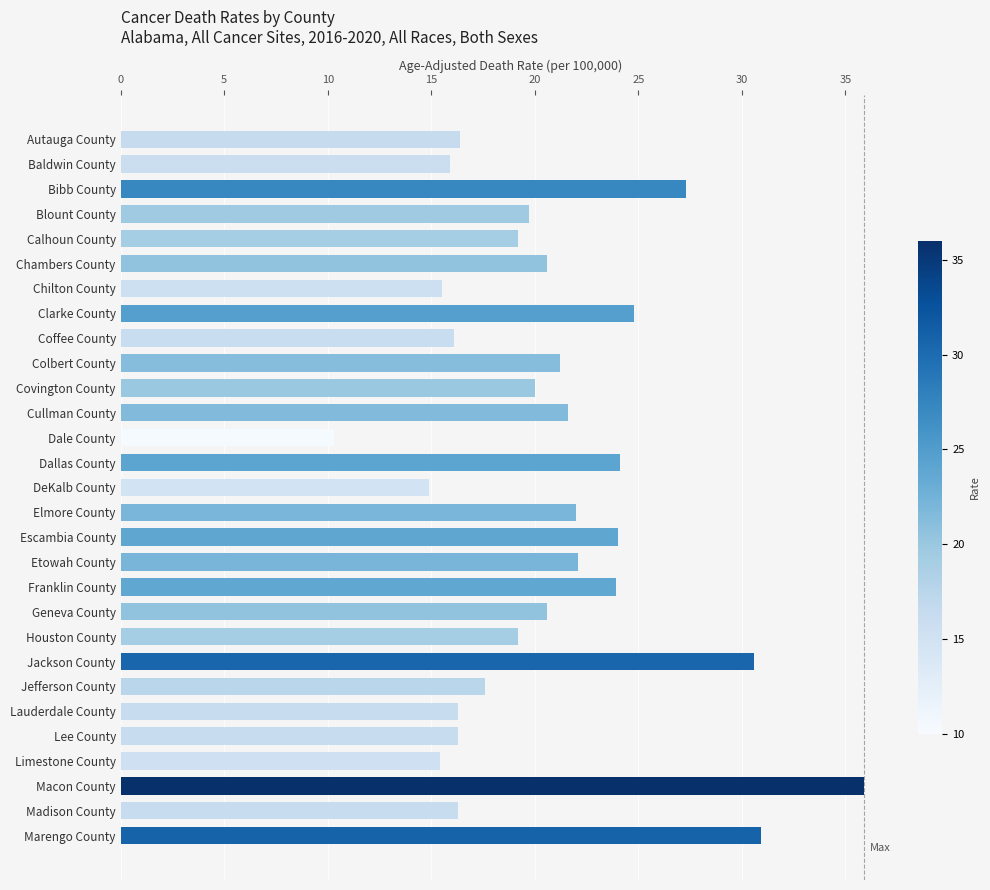

What is the change in value from Etowah County to Macon County?

+13.8